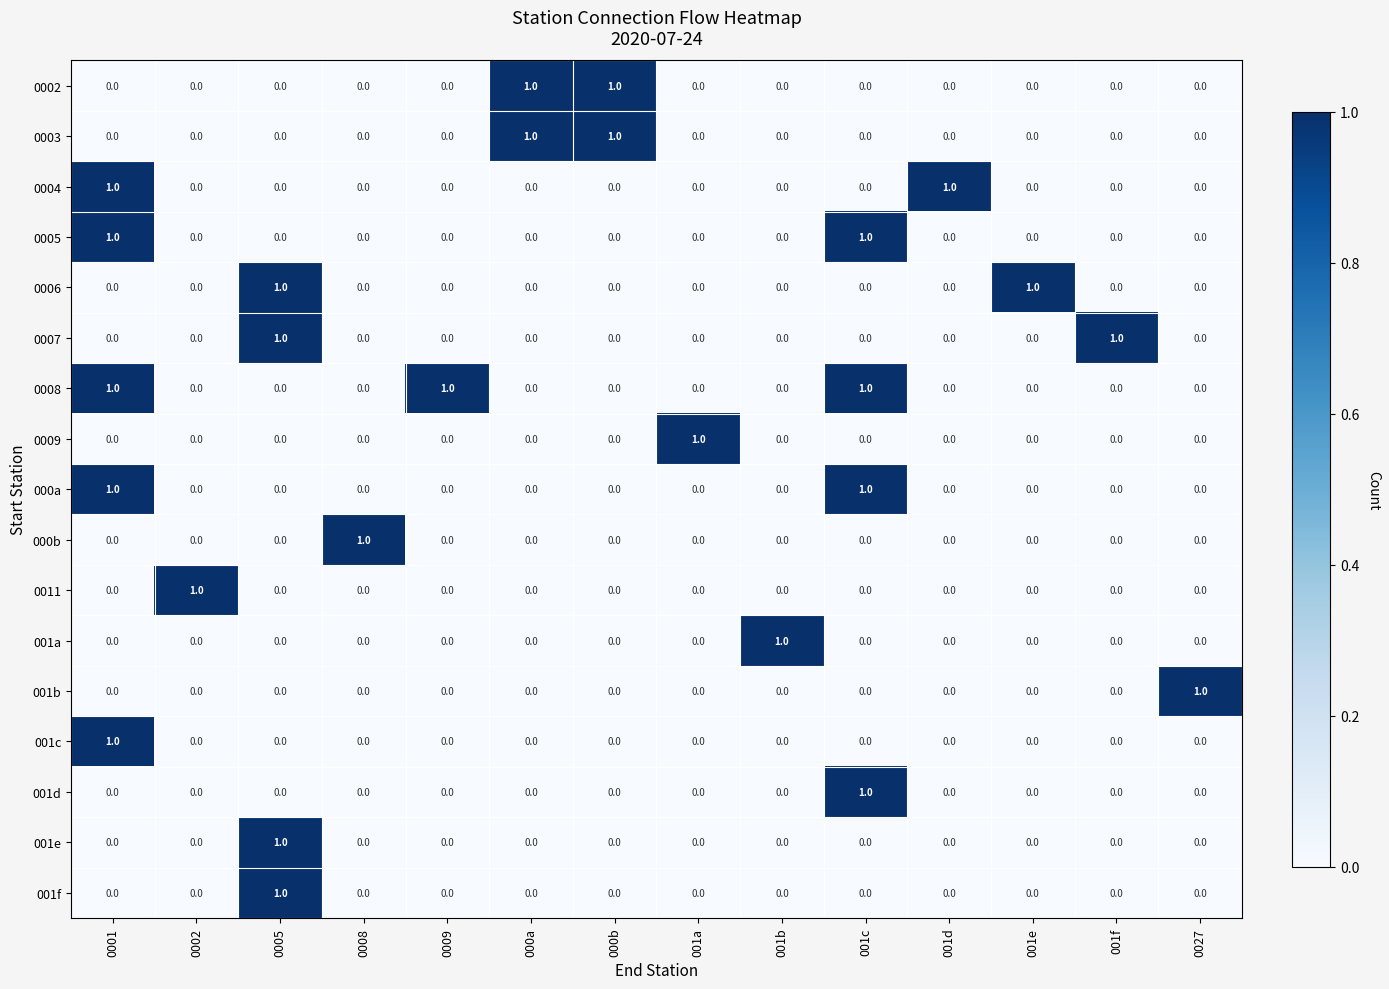

The 0008 series shows 1 at 001d. True or false?

False